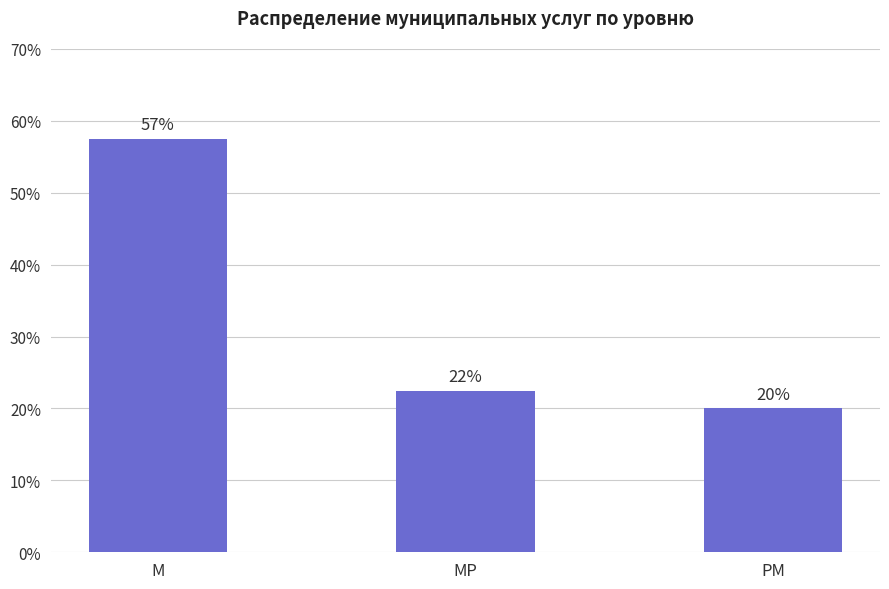

Reading right to left, extract all data points from this chart.

20.0	22.5	57.5